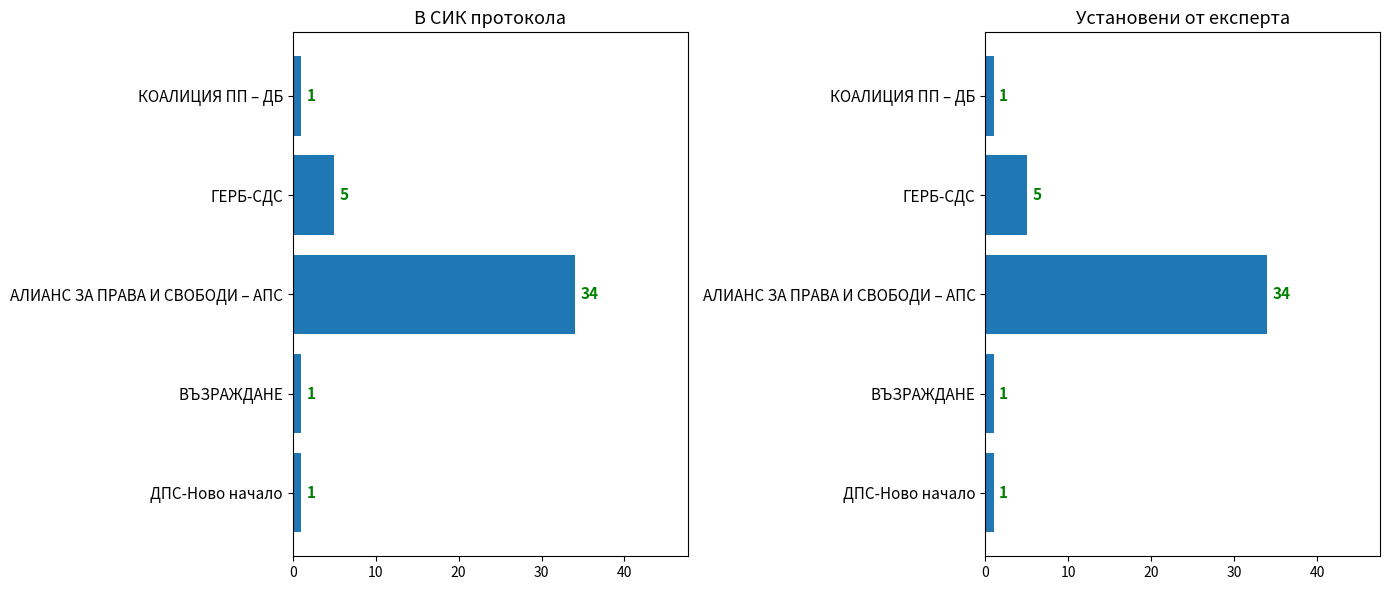

The В СИК протокола series shows 54 at АЛИАНС ЗА ПРАВА И СВОБОДИ – АПС. True or false?

False